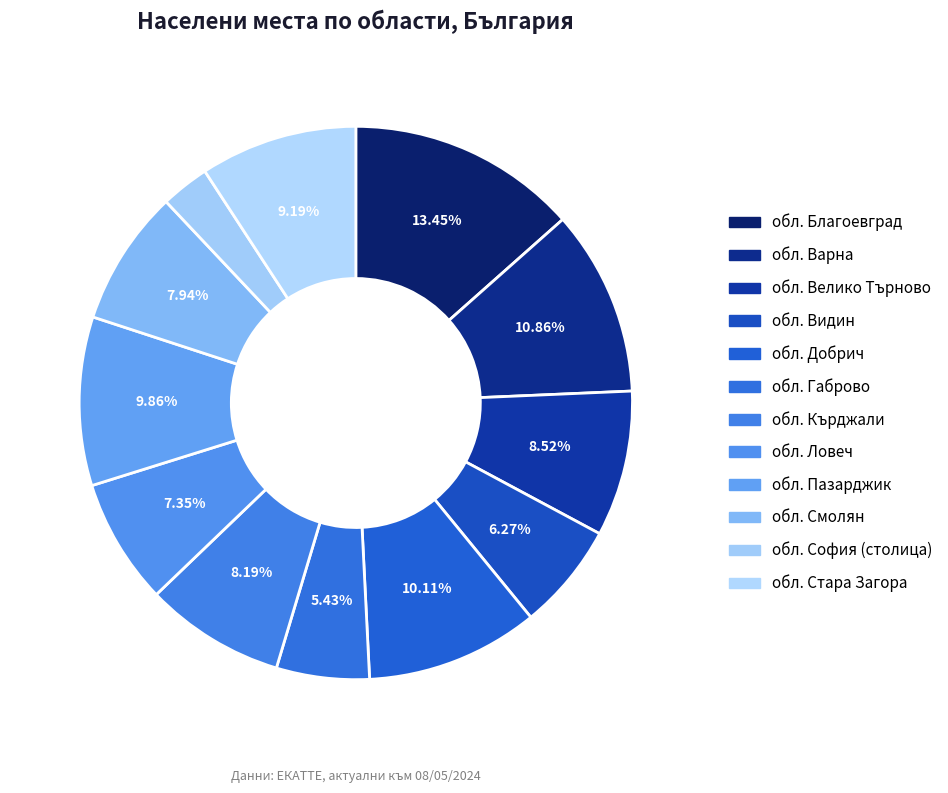

Does обл. Благоевград represent more than half of the total?

No